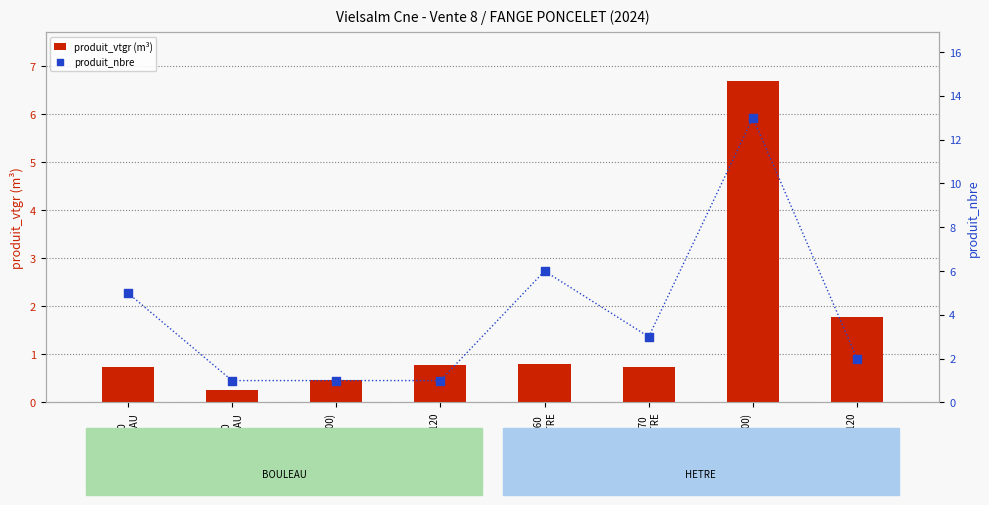

Is the value of produit_vtgr (m³) at 40/60
HETRE greater than the value of produit_nbre at 60/70
BOULEAU?

No